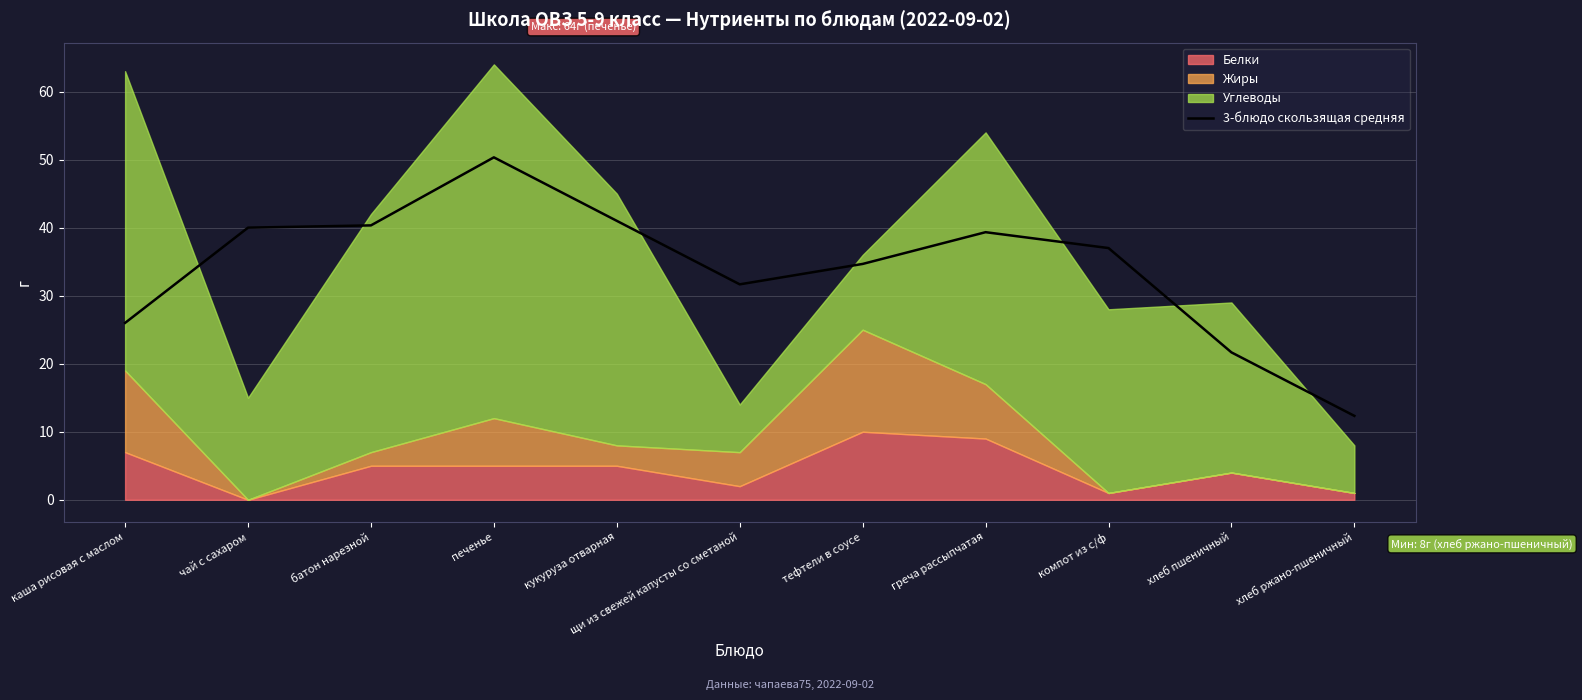

What is the value of the 7th point from the left?

34.7